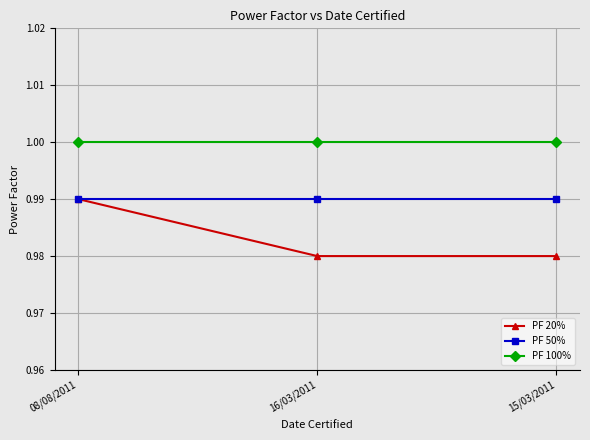

What is the label of the 1st point from the left?

08/08/2011